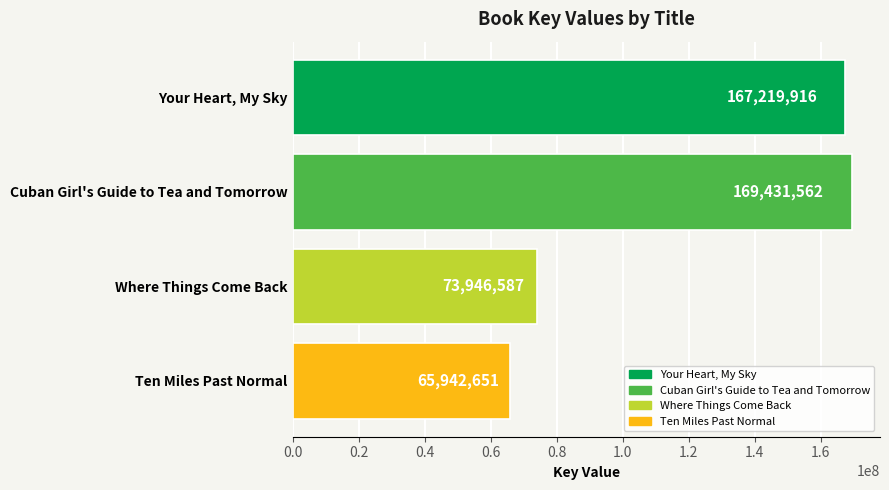

What is the change in value from Cuban Girl's Guide to Tea and Tomorrow to Where Things Come Back?

-95484975